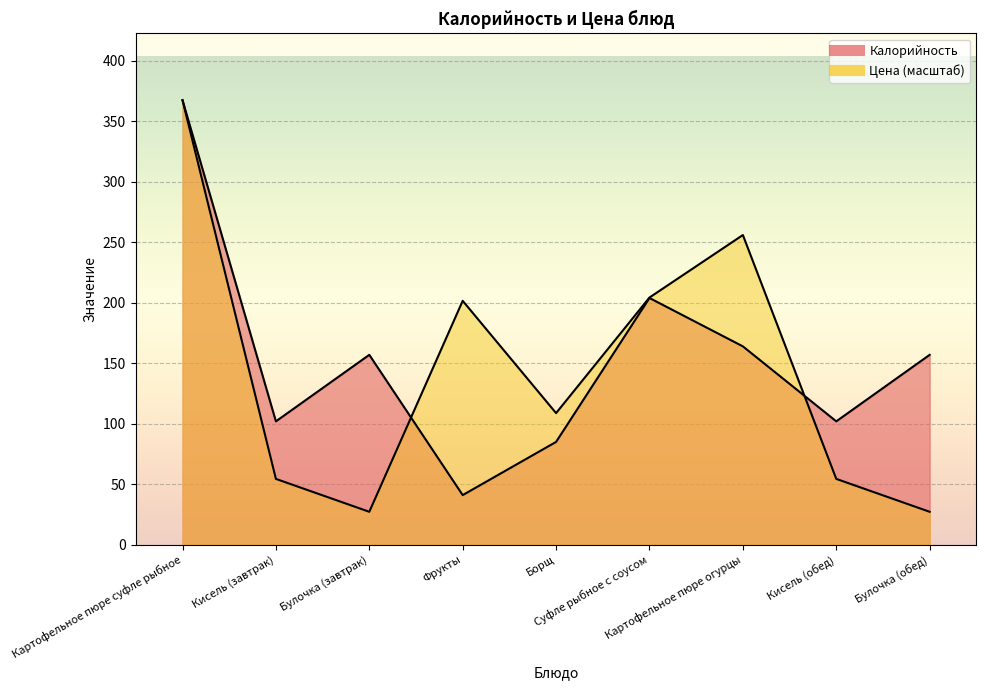

At how many categories does at least one series exceed 295?

1